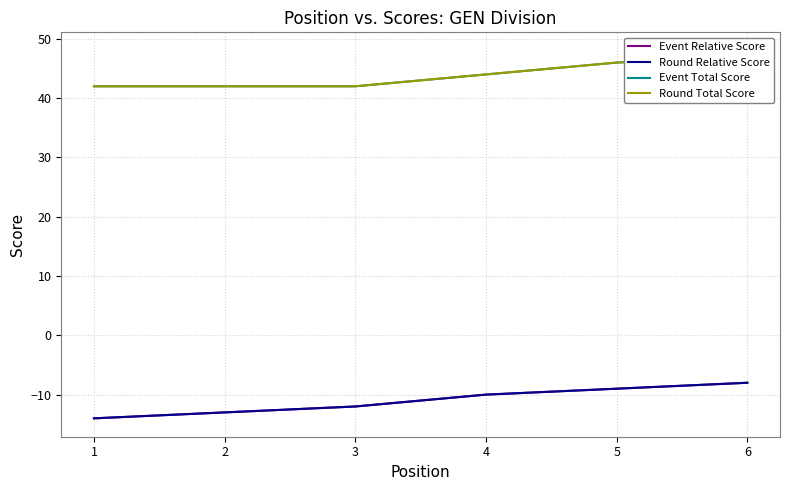

Between 4 and 6, which series saw the biggest shift?

Event Total Score